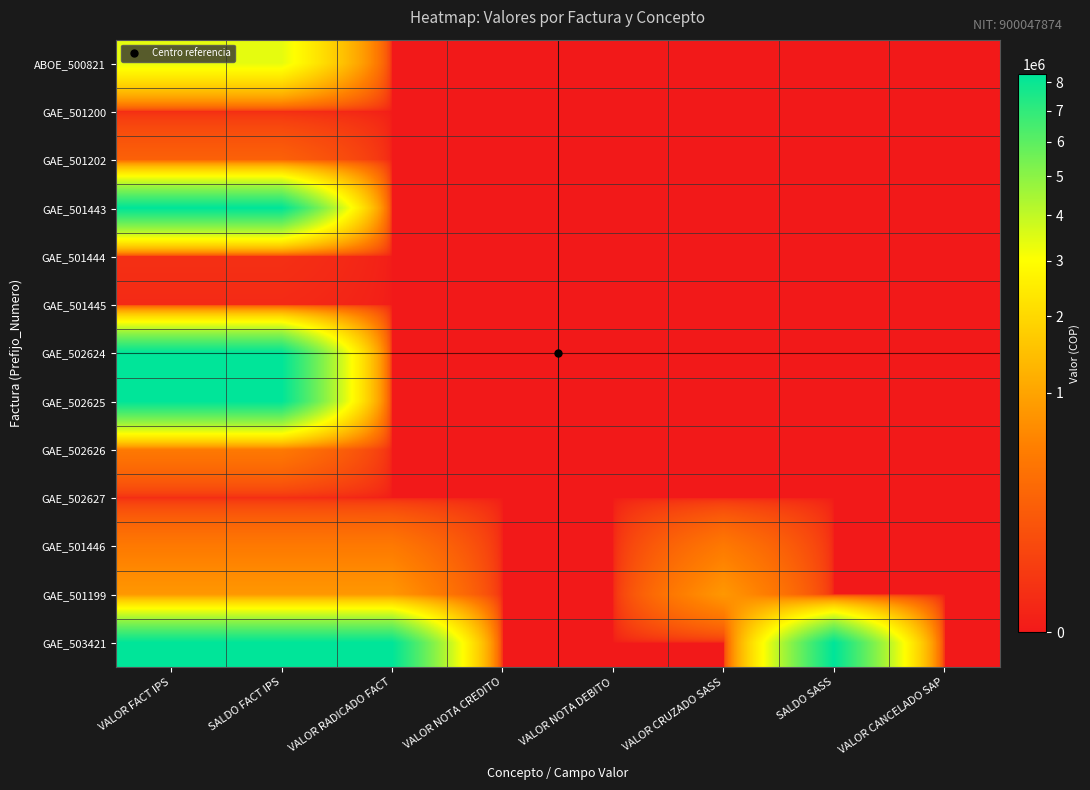

Reading left to right, extract all data points from this chart.

ABOE_500821: VALOR FACT IPS=3390000	SALDO FACT IPS=3390000	VALOR RADICADO FACT=0	VALOR NOTA CREDITO=0	VALOR NOTA DEBITO=0	VALOR CRUZADO SASS=0	SALDO SASS=0	VALOR CANCELADO SAP=0
GAE_501200: VALOR FACT IPS=8670	SALDO FACT IPS=8670	VALOR RADICADO FACT=0	VALOR NOTA CREDITO=0	VALOR NOTA DEBITO=0	VALOR CRUZADO SASS=0	SALDO SASS=0	VALOR CANCELADO SAP=0
GAE_501202: VALOR FACT IPS=222070	SALDO FACT IPS=222070	VALOR RADICADO FACT=0	VALOR NOTA CREDITO=0	VALOR NOTA DEBITO=0	VALOR CRUZADO SASS=0	SALDO SASS=0	VALOR CANCELADO SAP=0
GAE_501443: VALOR FACT IPS=8285040	SALDO FACT IPS=8285040	VALOR RADICADO FACT=0	VALOR NOTA CREDITO=0	VALOR NOTA DEBITO=0	VALOR CRUZADO SASS=0	SALDO SASS=0	VALOR CANCELADO SAP=0
GAE_501444: VALOR FACT IPS=12150	SALDO FACT IPS=12150	VALOR RADICADO FACT=0	VALOR NOTA CREDITO=0	VALOR NOTA DEBITO=0	VALOR CRUZADO SASS=0	SALDO SASS=0	VALOR CANCELADO SAP=0
GAE_501445: VALOR FACT IPS=6200	SALDO FACT IPS=6200	VALOR RADICADO FACT=0	VALOR NOTA CREDITO=0	VALOR NOTA DEBITO=0	VALOR CRUZADO SASS=0	SALDO SASS=0	VALOR CANCELADO SAP=0
GAE_502624: VALOR FACT IPS=8285040	SALDO FACT IPS=8285040	VALOR RADICADO FACT=0	VALOR NOTA CREDITO=0	VALOR NOTA DEBITO=0	VALOR CRUZADO SASS=0	SALDO SASS=0	VALOR CANCELADO SAP=0
GAE_502625: VALOR FACT IPS=8285040	SALDO FACT IPS=8285040	VALOR RADICADO FACT=0	VALOR NOTA CREDITO=0	VALOR NOTA DEBITO=0	VALOR CRUZADO SASS=0	SALDO SASS=0	VALOR CANCELADO SAP=0
GAE_502626: VALOR FACT IPS=458269	SALDO FACT IPS=458269	VALOR RADICADO FACT=0	VALOR NOTA CREDITO=0	VALOR NOTA DEBITO=0	VALOR CRUZADO SASS=0	SALDO SASS=0	VALOR CANCELADO SAP=0
GAE_502627: VALOR FACT IPS=9000	SALDO FACT IPS=9000	VALOR RADICADO FACT=0	VALOR NOTA CREDITO=0	VALOR NOTA DEBITO=0	VALOR CRUZADO SASS=0	SALDO SASS=0	VALOR CANCELADO SAP=0
GAE_501446: VALOR FACT IPS=458269	SALDO FACT IPS=458269	VALOR RADICADO FACT=458269	VALOR NOTA CREDITO=0	VALOR NOTA DEBITO=0	VALOR CRUZADO SASS=458269	SALDO SASS=0	VALOR CANCELADO SAP=0
GAE_501199: VALOR FACT IPS=821903	SALDO FACT IPS=821903	VALOR RADICADO FACT=821904	VALOR NOTA CREDITO=0	VALOR NOTA DEBITO=0	VALOR CRUZADO SASS=821904	SALDO SASS=0	VALOR CANCELADO SAP=0
GAE_503421: VALOR FACT IPS=8285040	SALDO FACT IPS=8285040	VALOR RADICADO FACT=8285040	VALOR NOTA CREDITO=0	VALOR NOTA DEBITO=0	VALOR CRUZADO SASS=0	SALDO SASS=8285040	VALOR CANCELADO SAP=0